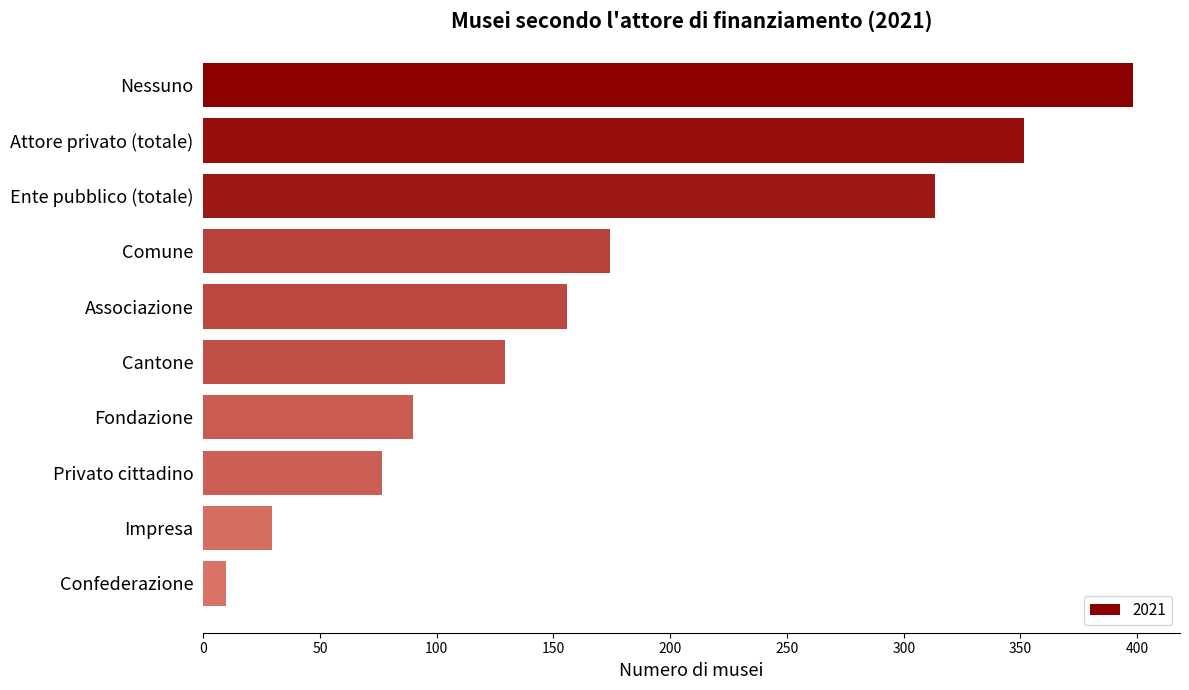

Rank the categories by value from lowest to highest.

Confederazione, Impresa, Privato cittadino, Fondazione, Cantone, Associazione, Comune, Ente pubblico (totale), Attore privato (totale), Nessuno